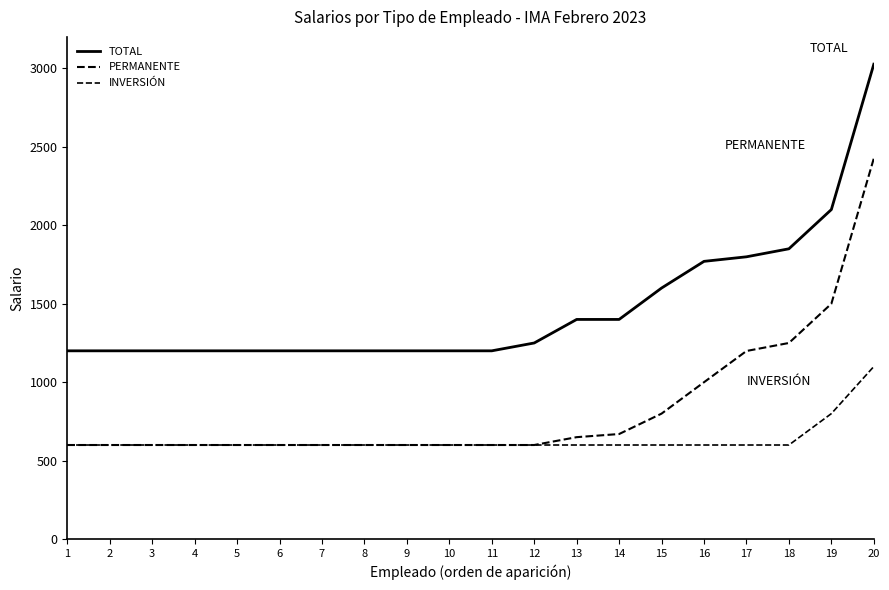

Which series has the widest spread of values?

TOTAL